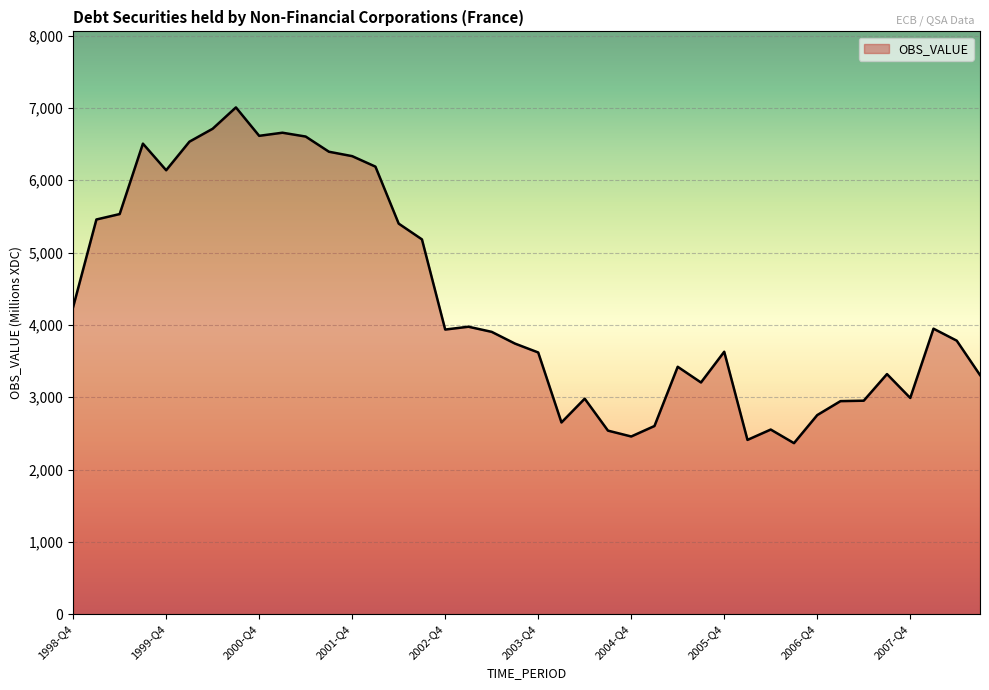

What is the smallest value displayed?

2365